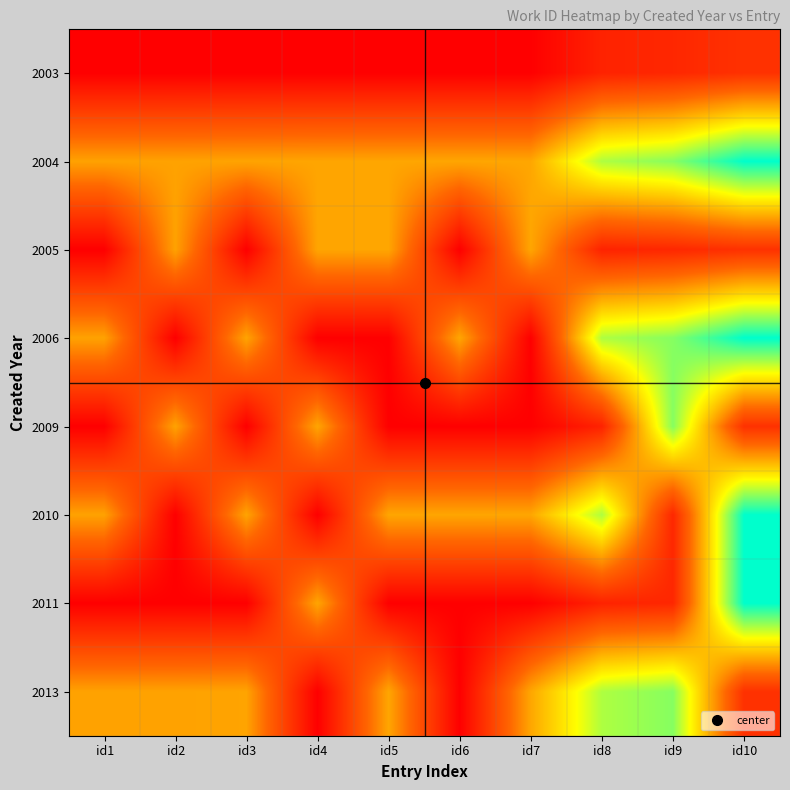

Reading left to right, list all the values displayed in this chart.

2003: id1=0.0	id2=0.0	id3=0.0	id4=0.0	id5=0.0	id6=0.0	id7=0.0	id8=0.1	id9=0.1	id10=0.2
2004: id1=0.5	id2=0.5	id3=0.5	id4=0.5	id5=0.5	id6=0.5	id7=0.5	id8=0.8	id9=0.8	id10=1.0
2005: id1=0.0	id2=0.5	id3=0.0	id4=0.5	id5=0.5	id6=0.0	id7=0.5	id8=0.1	id9=0.1	id10=0.2
2006: id1=0.5	id2=0.0	id3=0.5	id4=0.0	id5=0.0	id6=0.5	id7=0.0	id8=0.8	id9=0.8	id10=1.0
2009: id1=0.0	id2=0.5	id3=0.0	id4=0.5	id5=0.0	id6=0.0	id7=0.0	id8=0.1	id9=0.8	id10=0.2
2010: id1=0.5	id2=0.0	id3=0.5	id4=0.0	id5=0.5	id6=0.5	id7=0.5	id8=0.8	id9=0.1	id10=1.0
2011: id1=0.0	id2=0.0	id3=0.0	id4=0.5	id5=0.0	id6=0.0	id7=0.0	id8=0.1	id9=0.1	id10=1.0
2013: id1=0.5	id2=0.5	id3=0.5	id4=0.0	id5=0.5	id6=0.0	id7=0.5	id8=0.8	id9=0.8	id10=0.2